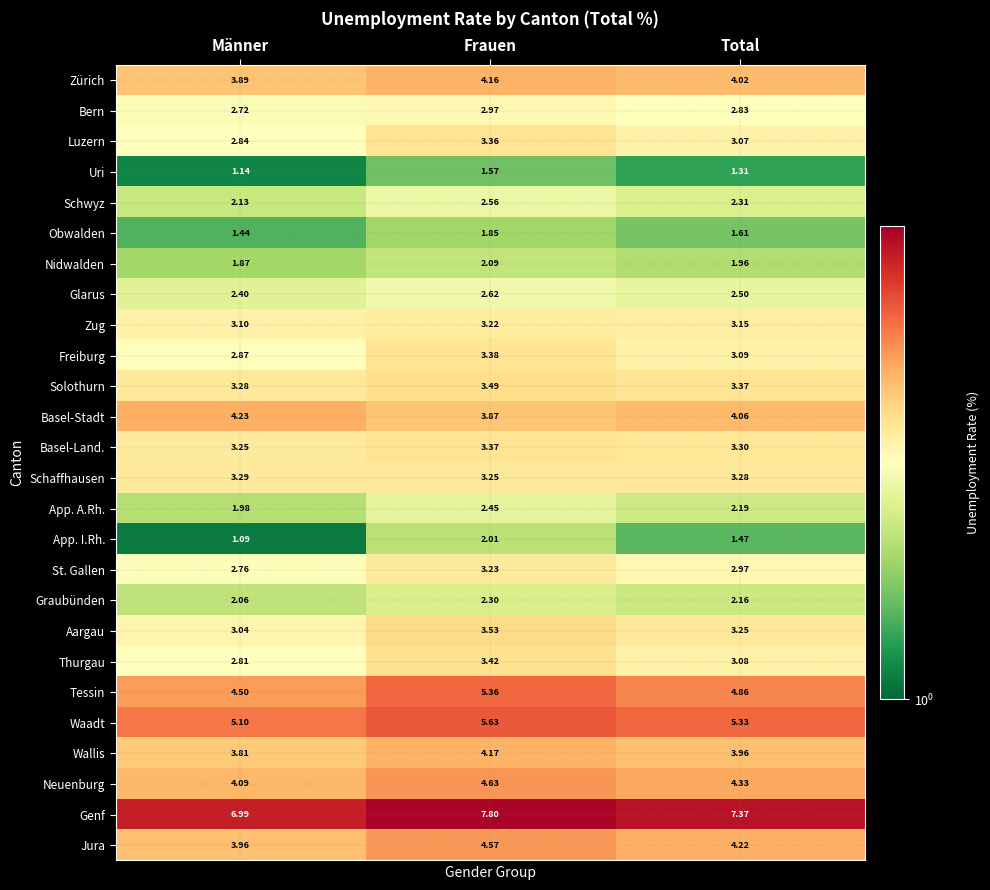

Rank the series by their maximum value, from highest to lowest.

Genf, Waadt, Tessin, Neuenburg, Jura, Basel-Stadt, Wallis, Zürich, Aargau, Solothurn, Thurgau, Freiburg, Basel-Land., Luzern, Schaffhausen, St. Gallen, Zug, Bern, Glarus, Schwyz, App. A.Rh., Graubünden, Nidwalden, App. I.Rh., Obwalden, Uri